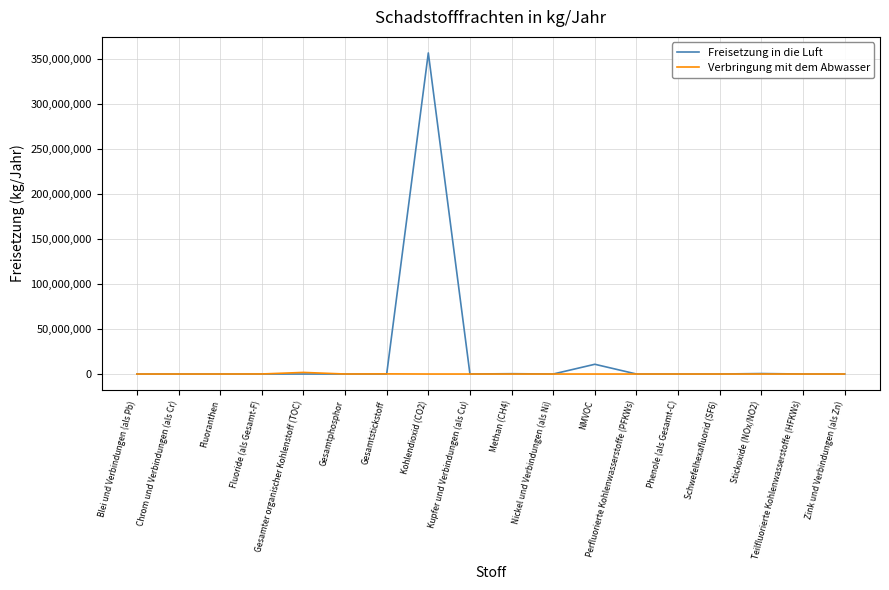

Does the chart have visible grid lines?

Yes